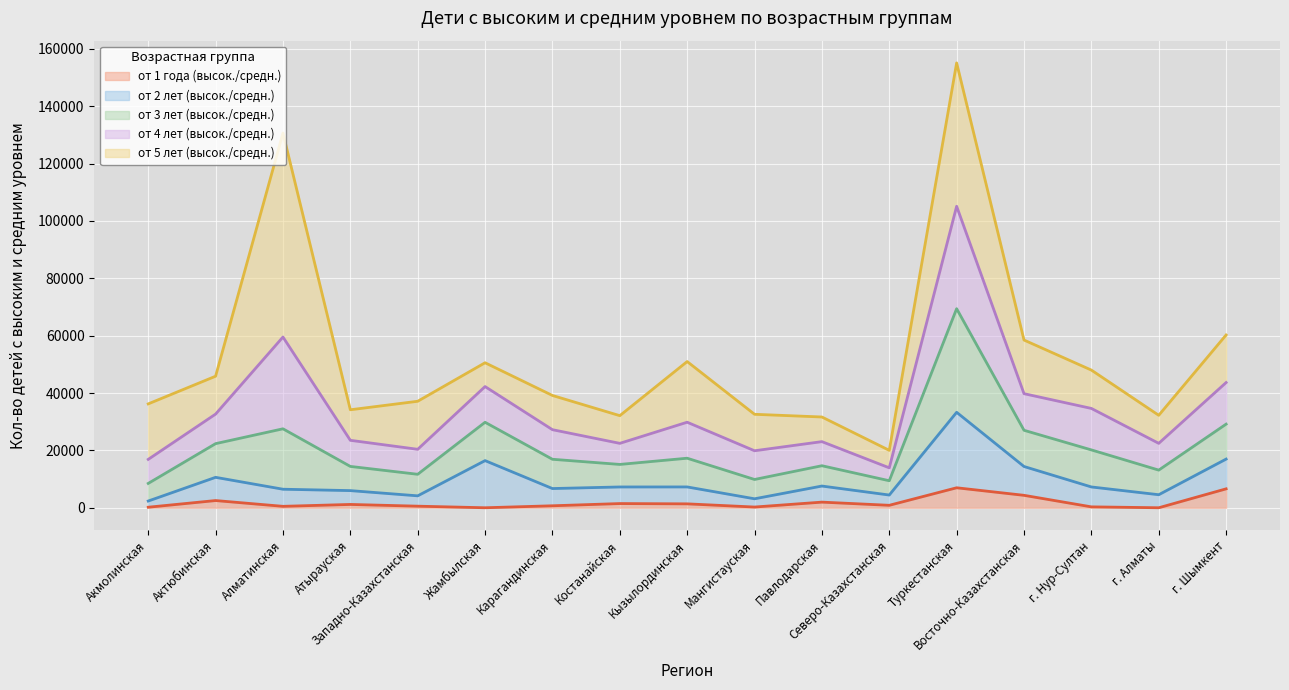

At which category is the sum across all series the highest?

Туркестанская